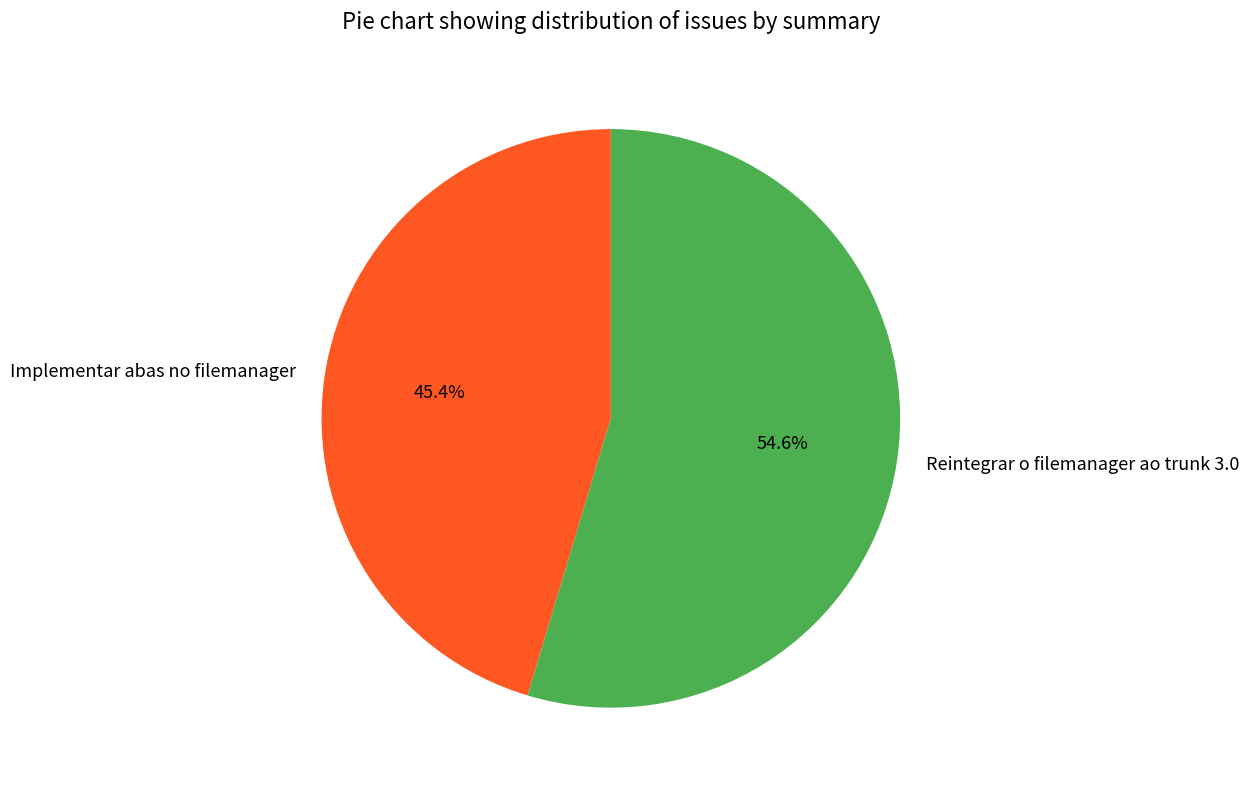

True or false: Reintegrar o filemanager ao trunk 3.0 accounts for 55% of the total.

True